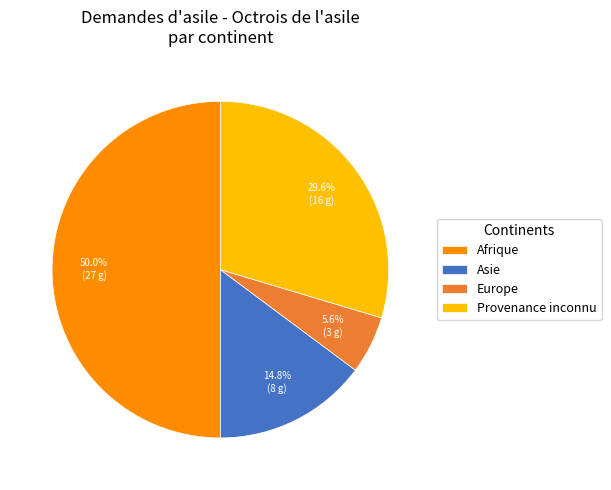

Is the sum of Provenance inconnu and Europe greater than half?

No